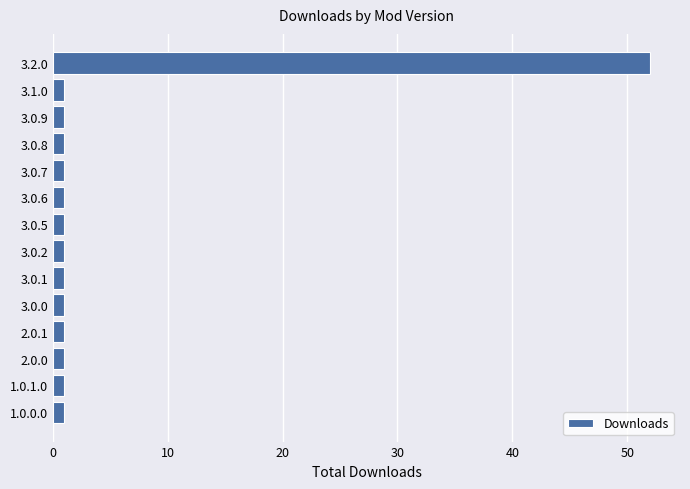

Are the bars horizontal?

Yes